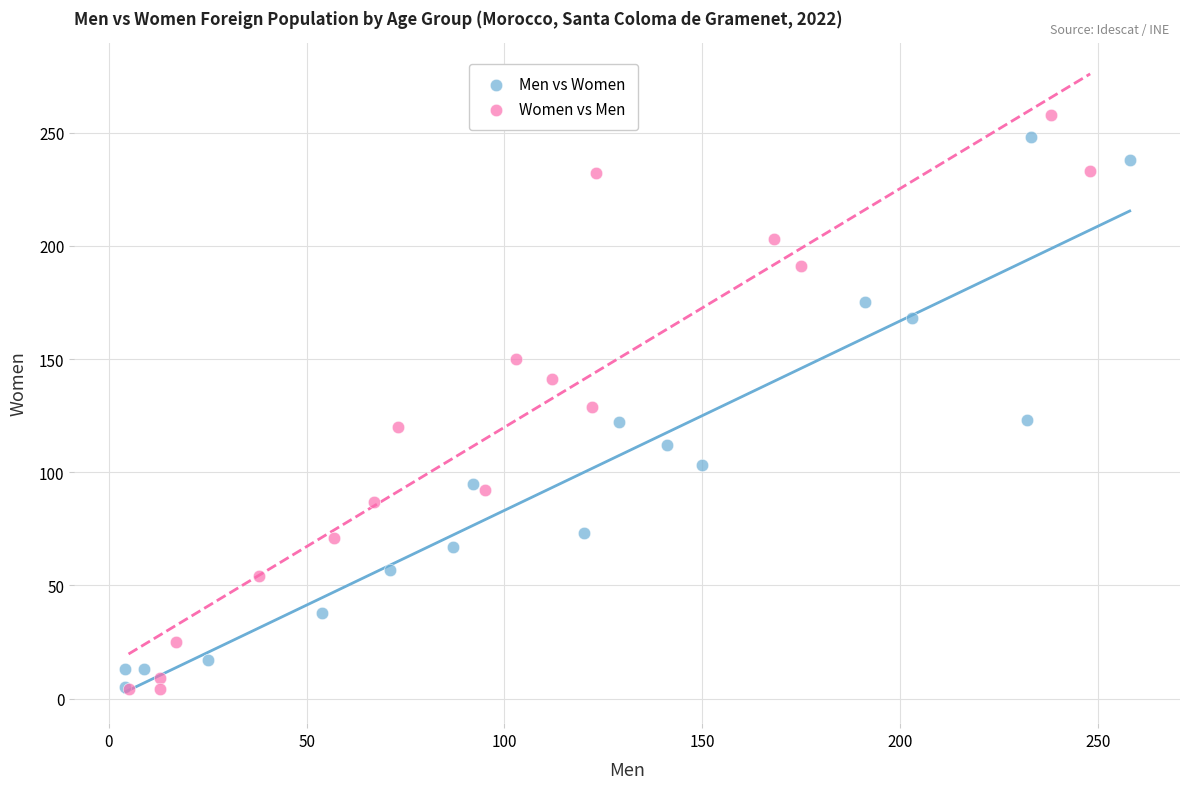

Which series has the largest Y range (max minus min)?

Women vs Men